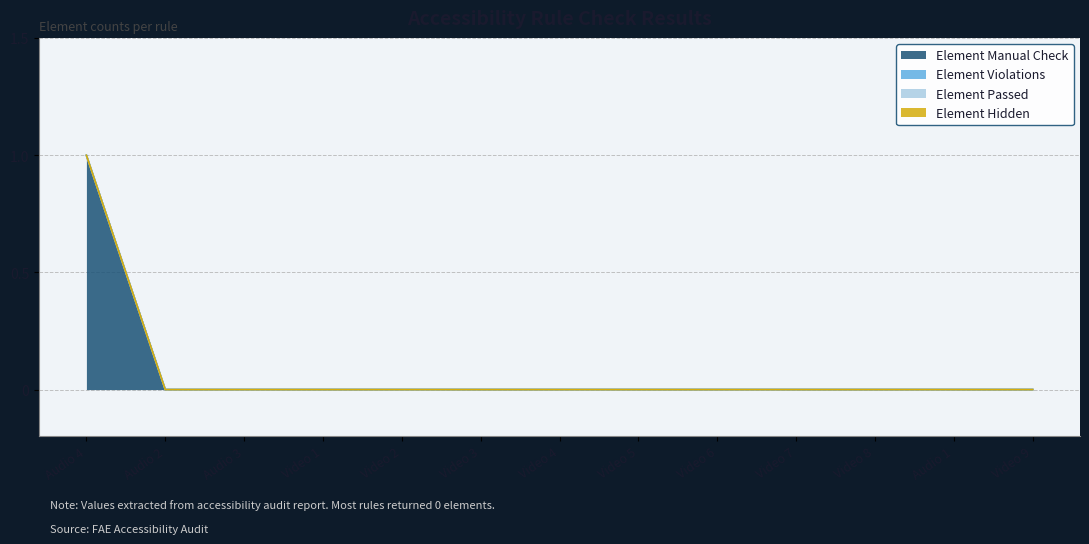

Which series has the largest total across all categories?

Element Manual Check